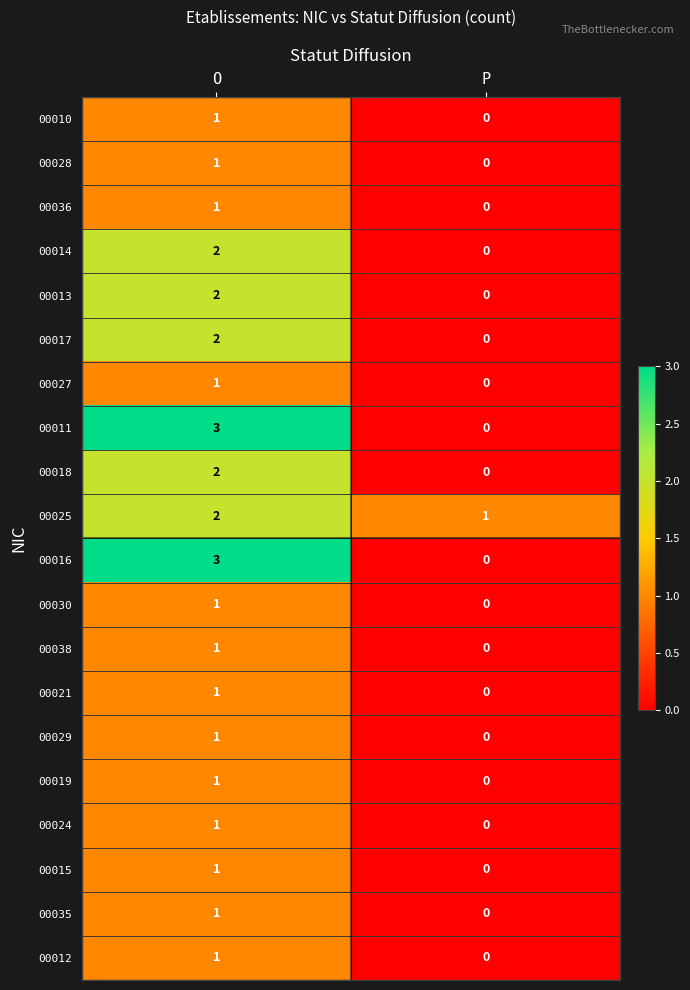

Is the value of 00013 at O greater than the value of 00015 at O?

Yes